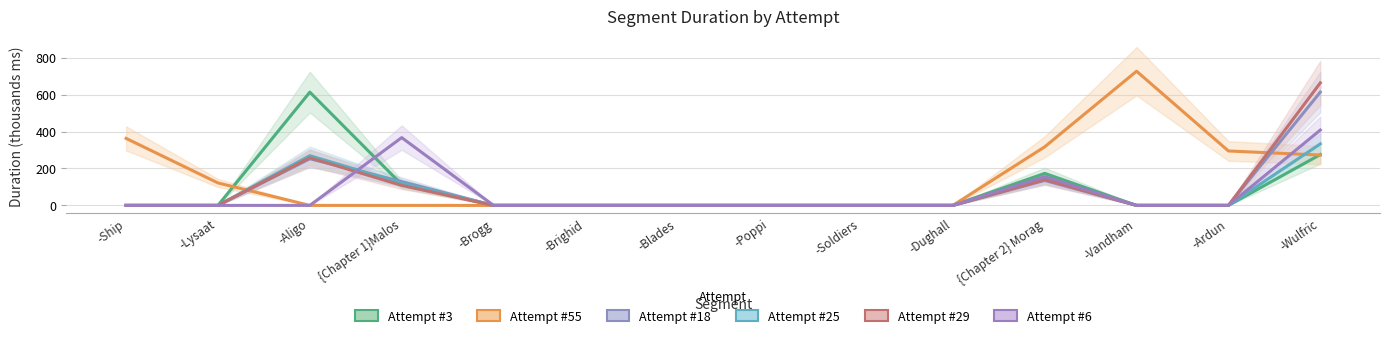

Which series ends up on top after the final intersection of Attempt #55 and Attempt #6?

Attempt #6